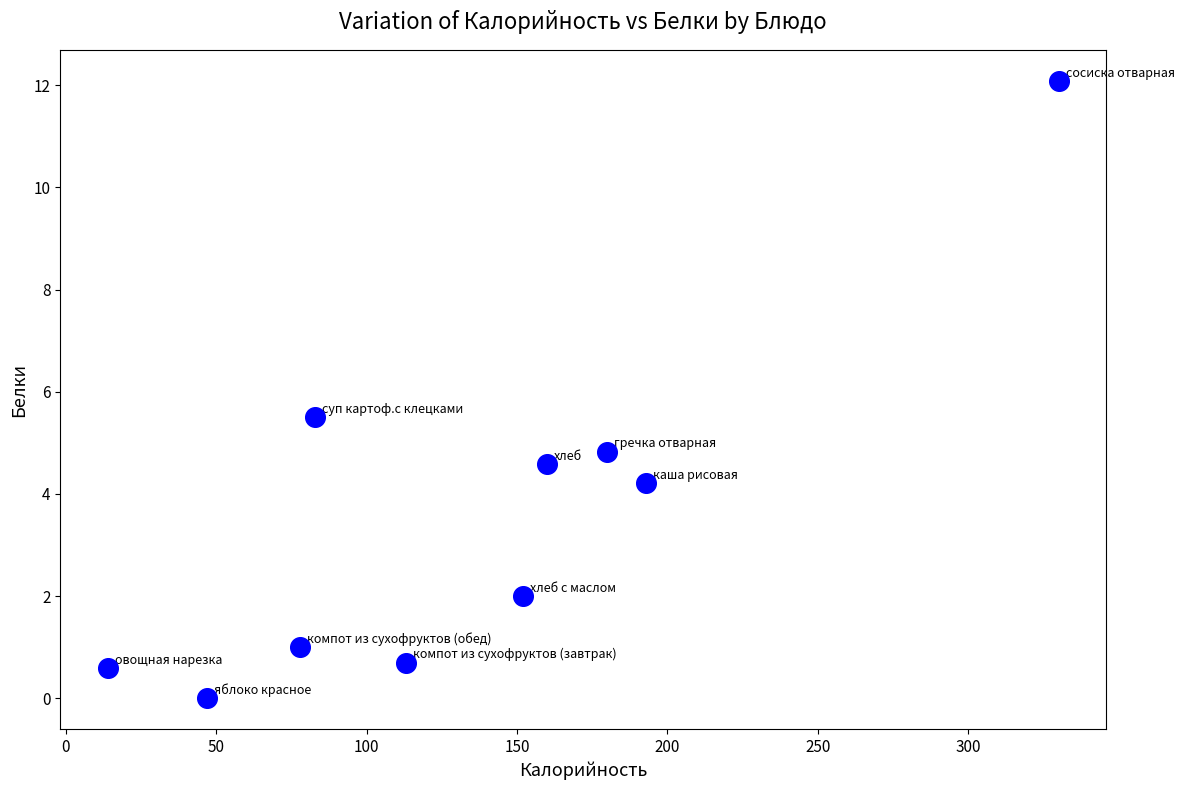

What is the average X value?

135.0